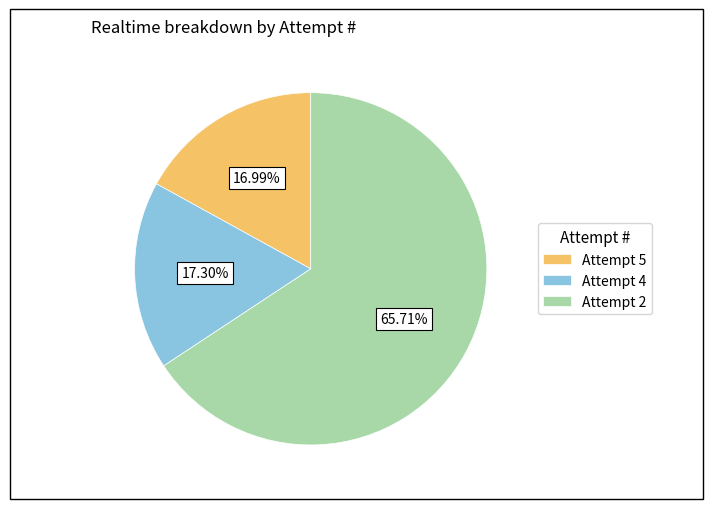

Which slice represents more than half of the pie?

Attempt 2